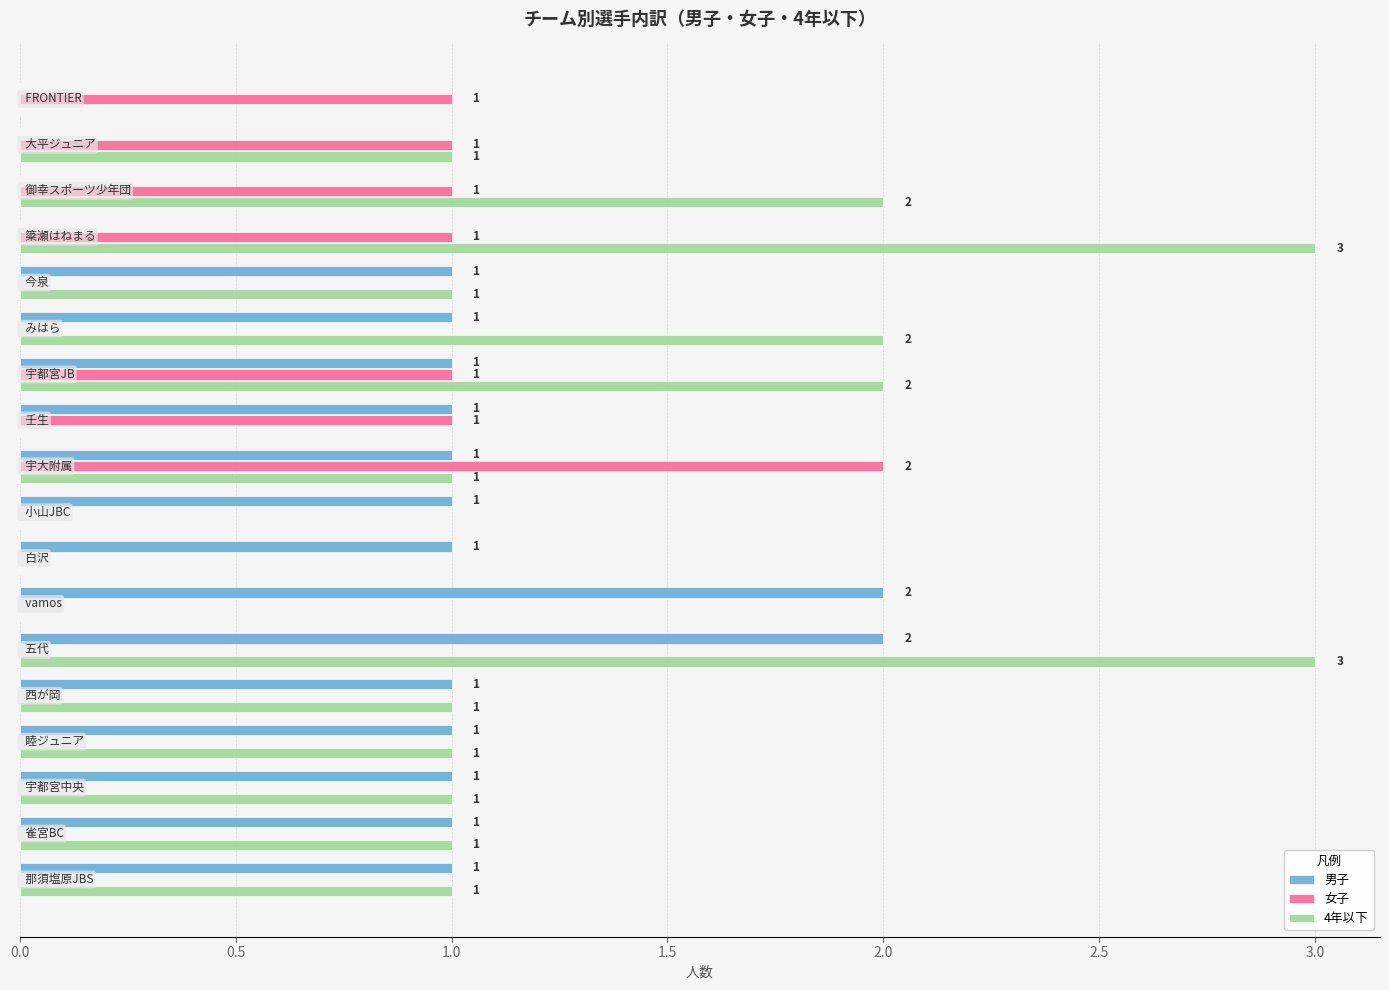

What is the sum of all 男子 values?

16